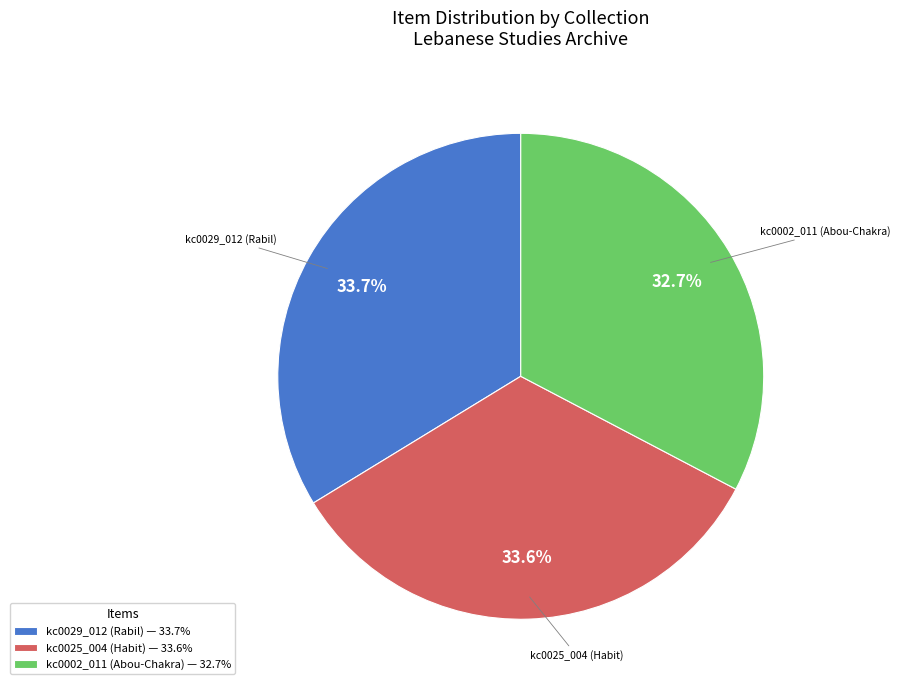

Approximately how many times larger is the value at kc0025_004 (Habit) compared to kc0029_012 (Rabil)?

1.0